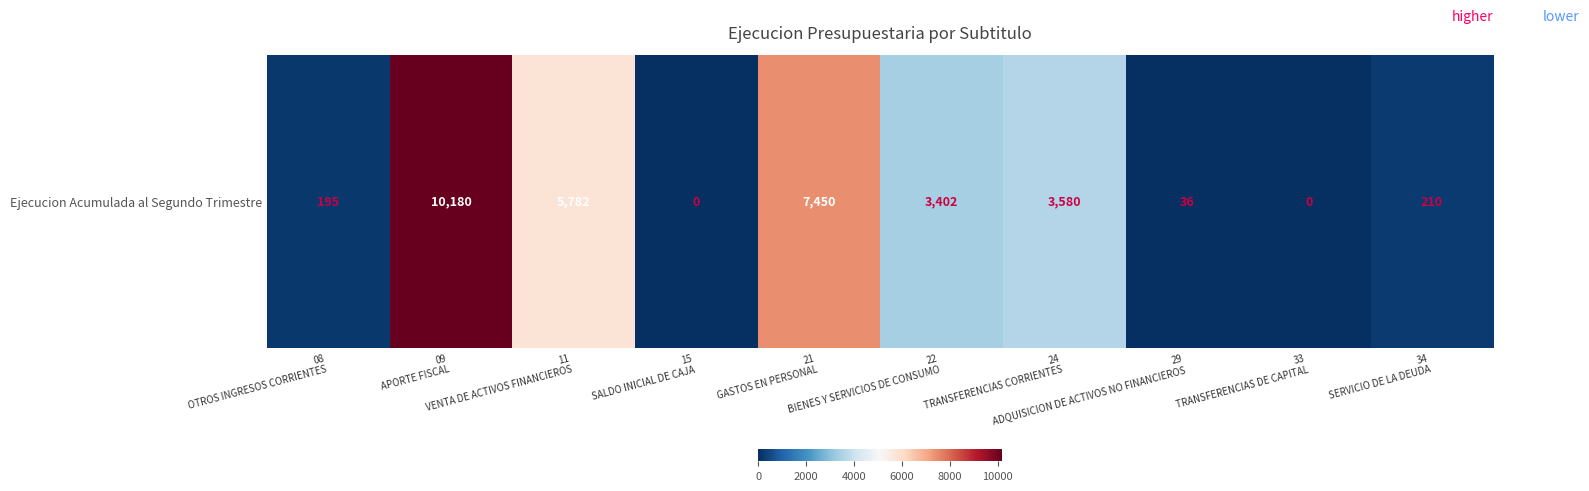

True or false: the data shows 6819 at 09
APORTE FISCAL.

False